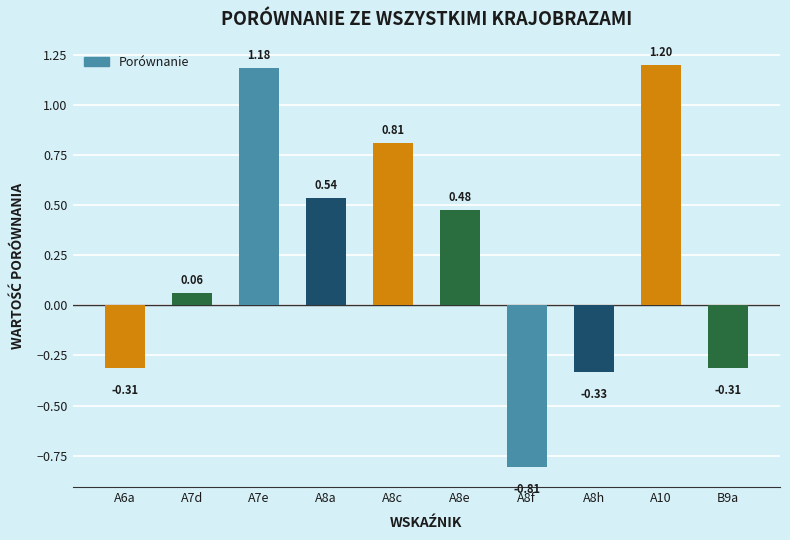

What is the sum of the values at A7d and A8a?

0.6